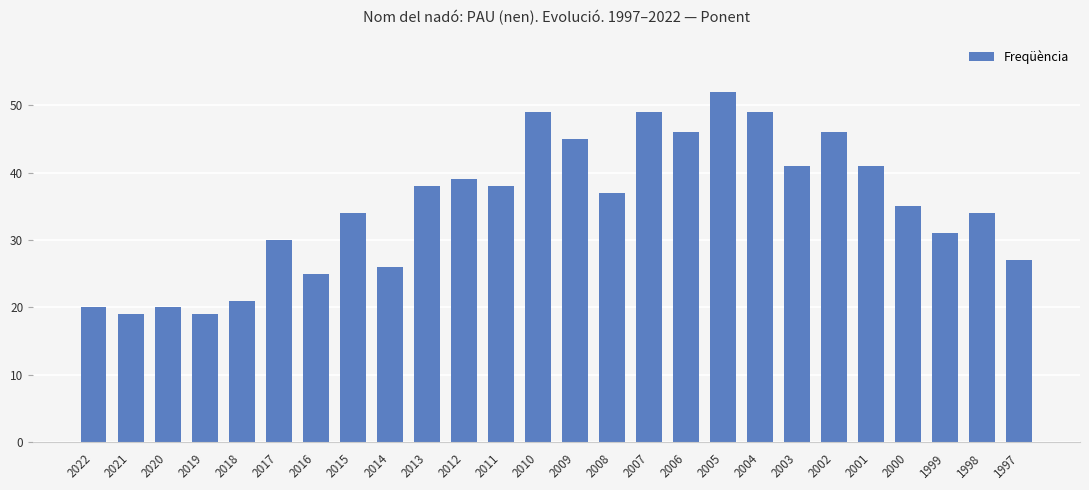

Where is the data nearest to the value 35?

2000